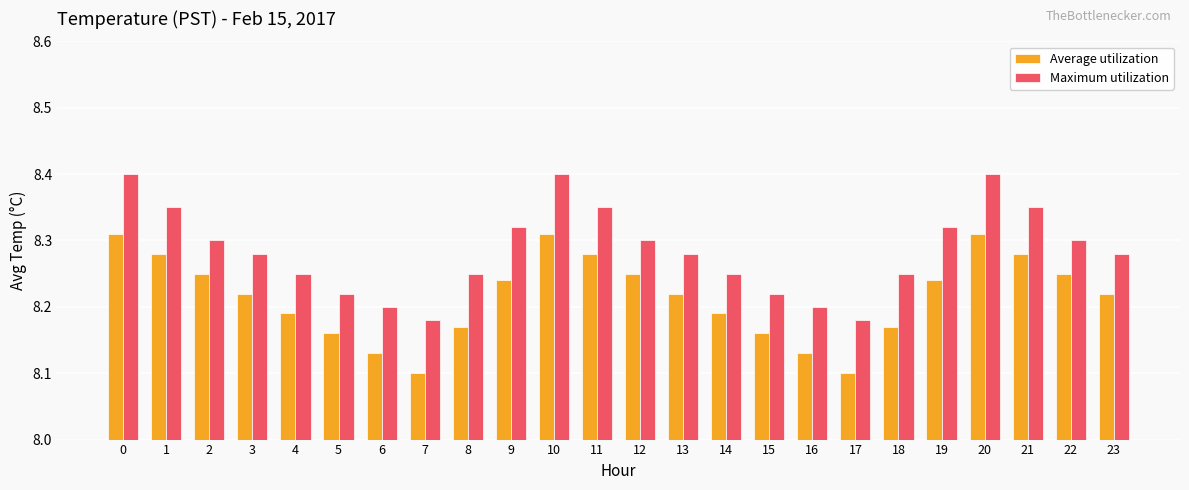

How many groups of bars are there?

24